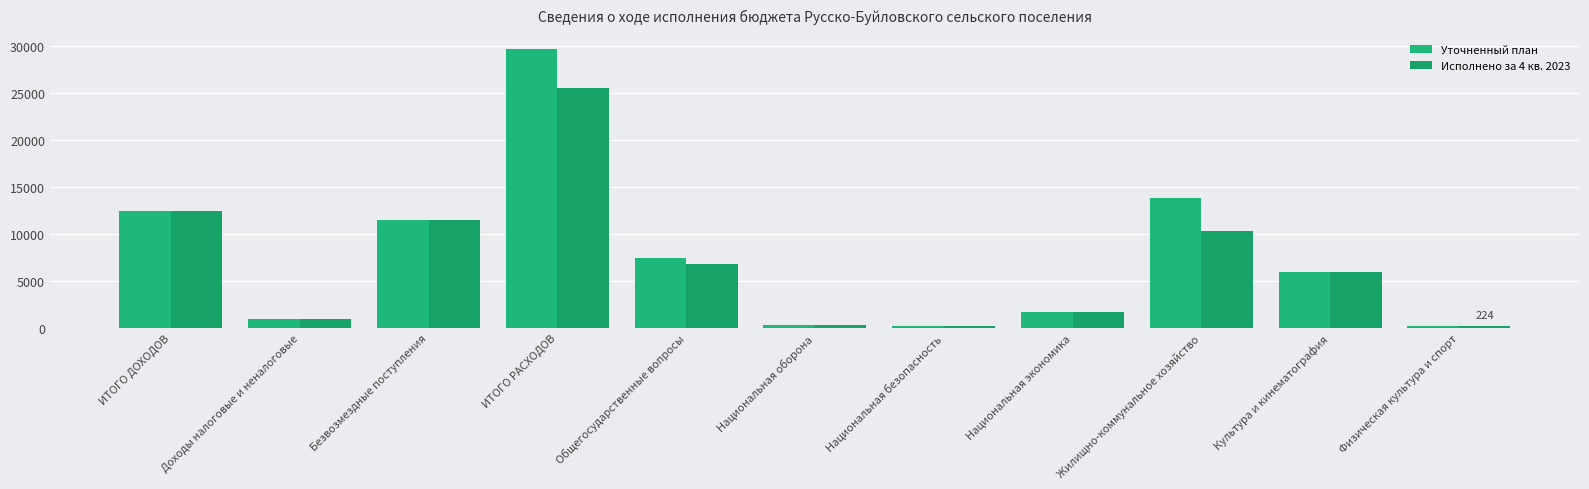

What is the sum of all Уточненный план values?

84127.8